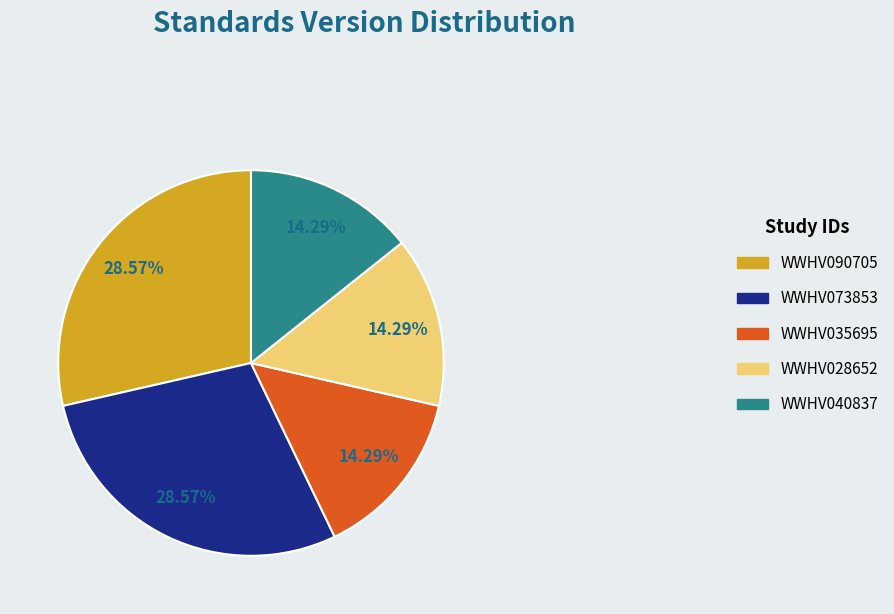

Do WWHV040837 and WWHV073853 together represent more than half of the pie?

No